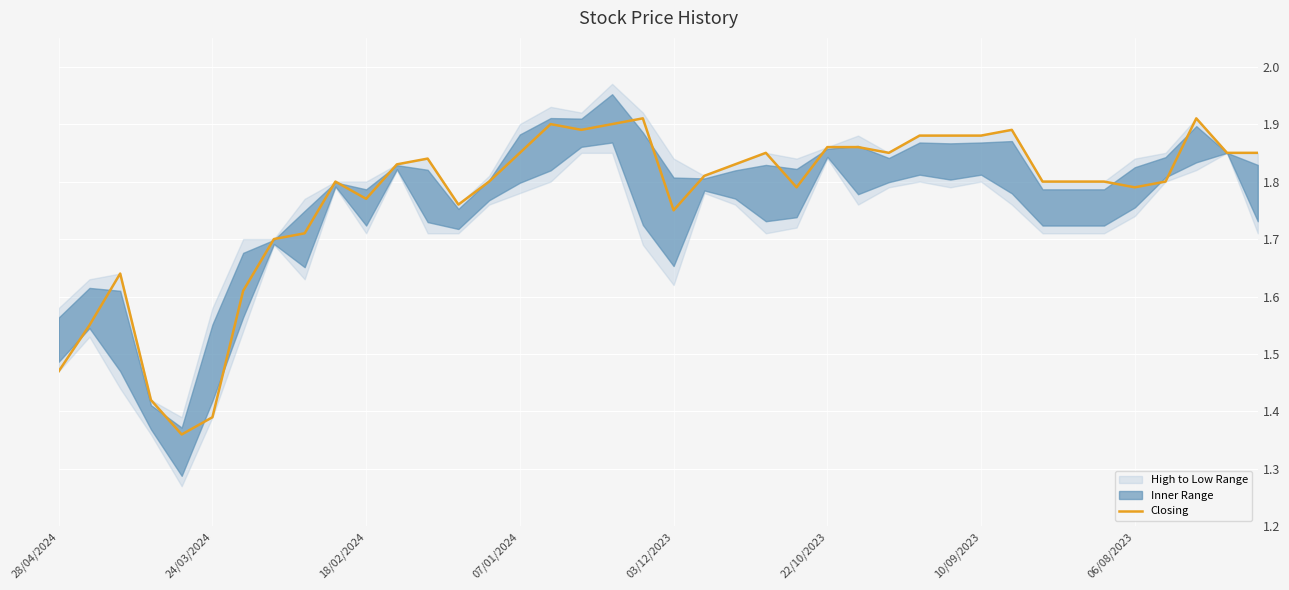

Count the values in the range 1 to 2.

40